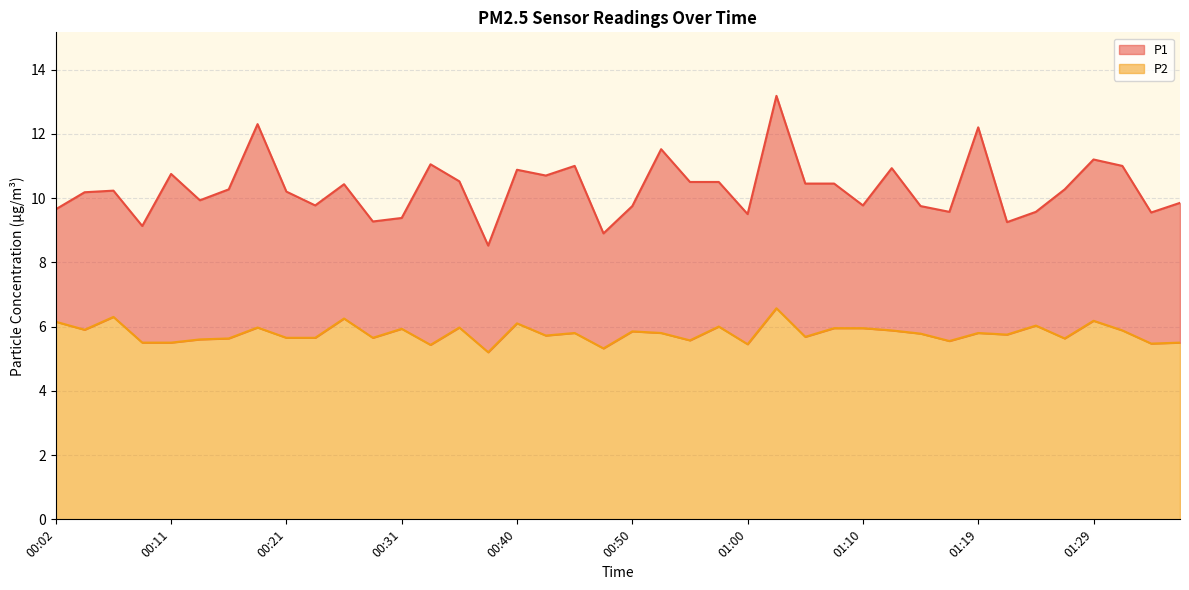

Which series changed the most between 00:28 and 01:36?

P1